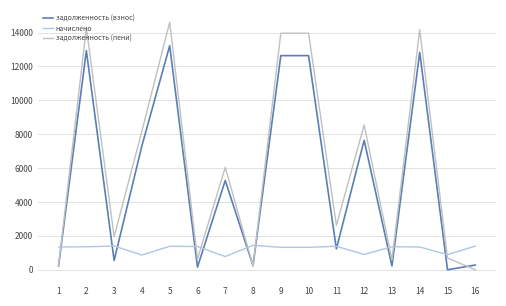

Which series has the widest spread of values?

задолженность (пени)